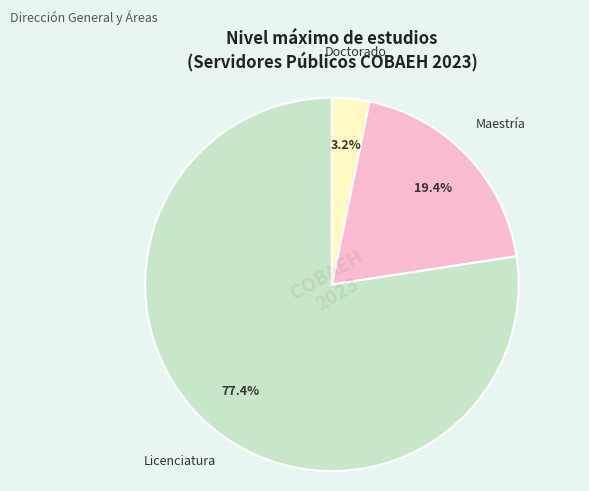

Does any single category account for the majority?

Yes